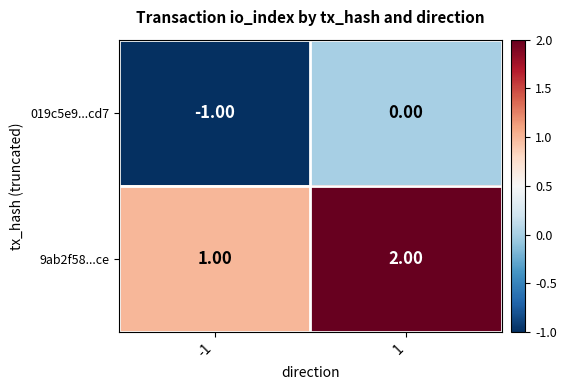

Count the number of categories in the chart.

2